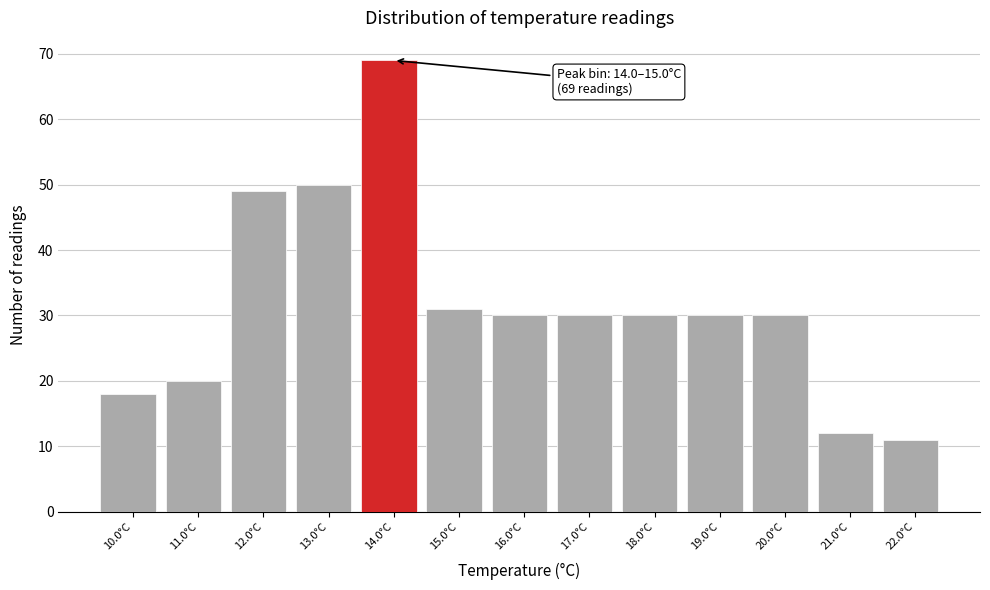

Reading left to right, transcribe all the data shown in this chart.

18	20	49	50	69	31	30	30	30	30	30	12	11